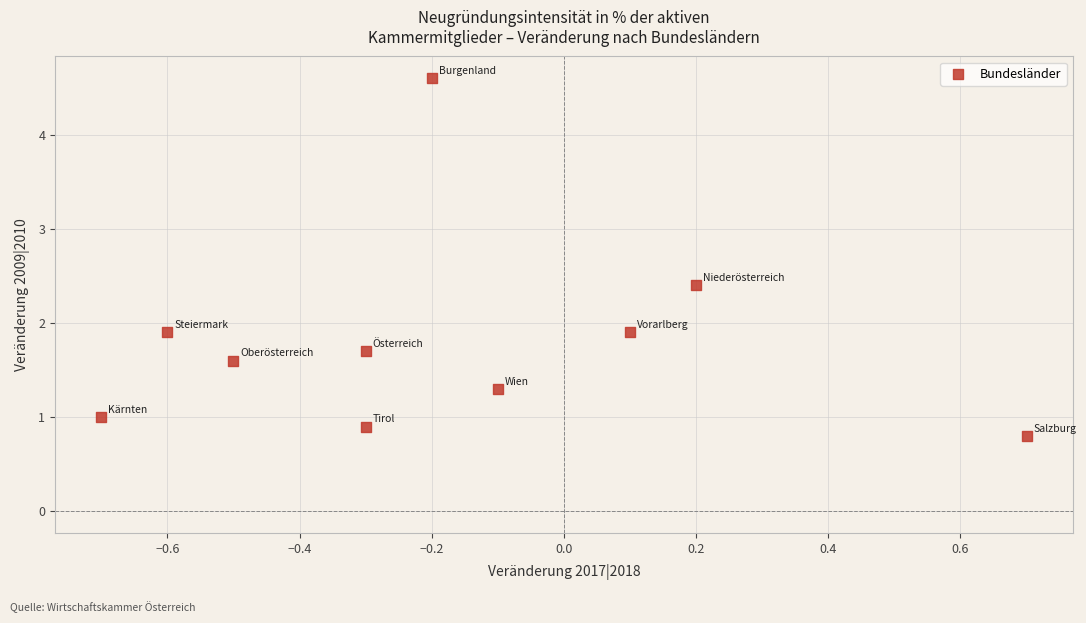

What is the range of Y values (max minus min)?

3.8